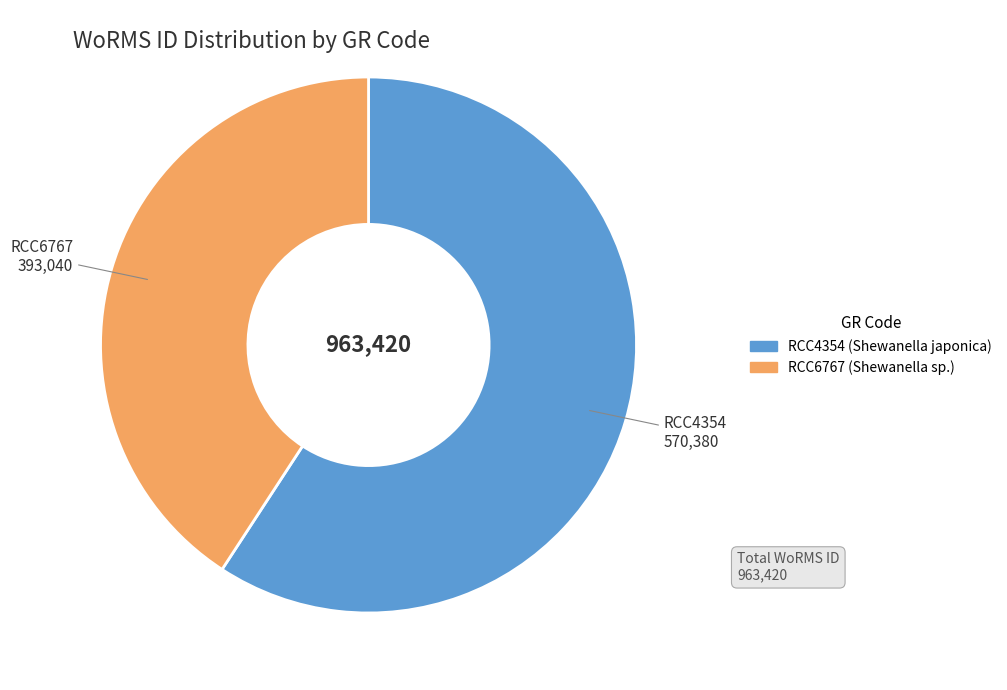

Approximately how many times larger is the value at RCC6767 compared to RCC4354?

0.7